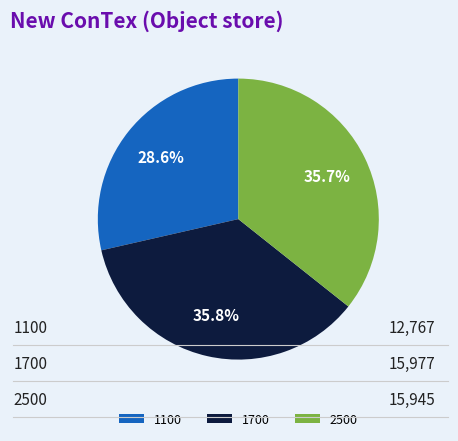

Does 2500 represent more than half of the total?

No